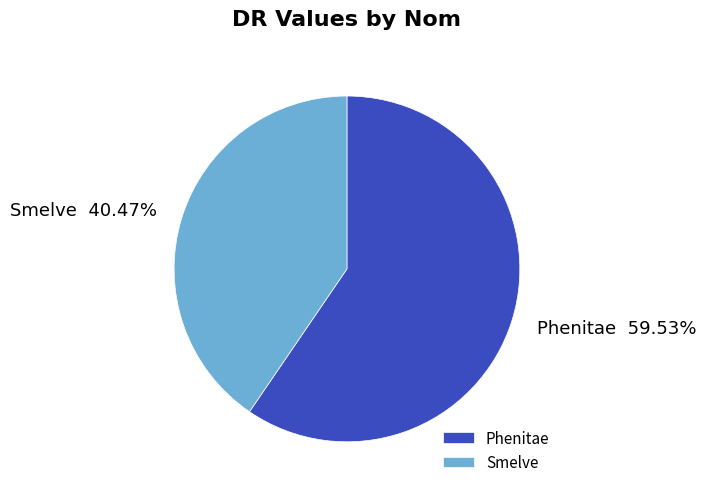

To the nearest percent, what is the difference between the Smelve and Phenitae slice percentages?

19%